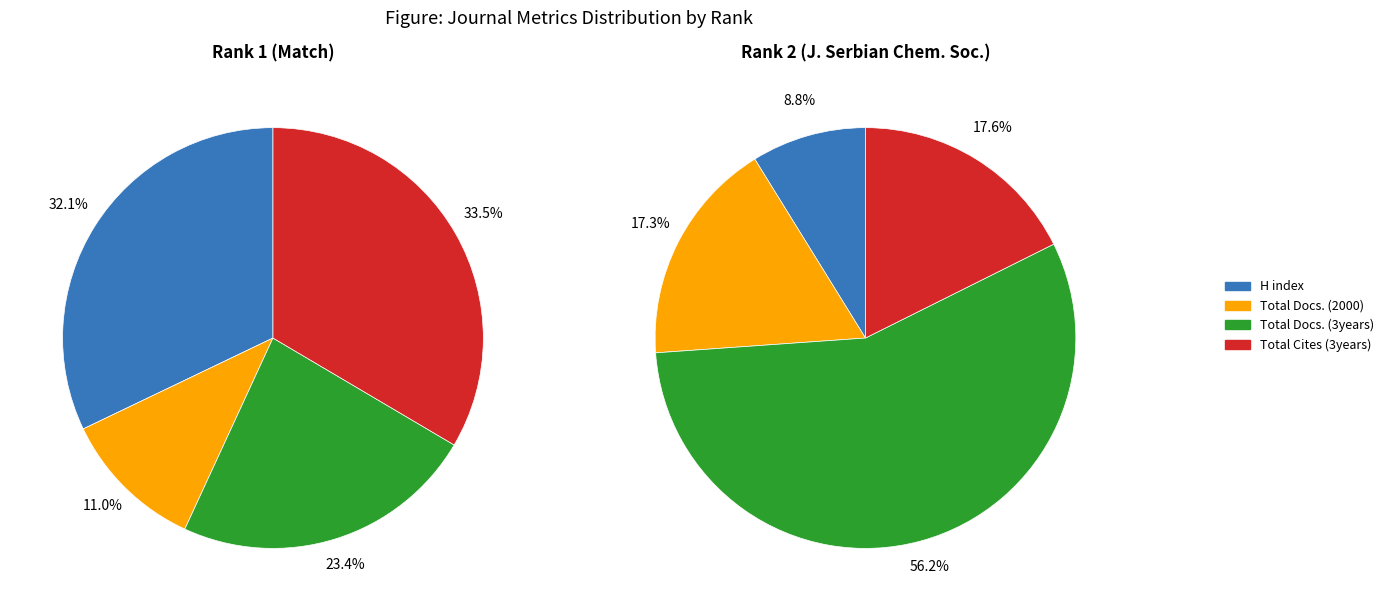

To the nearest percent, what portion does Journal of the Serbian Chemical Society (Rank 2) represent?

87%